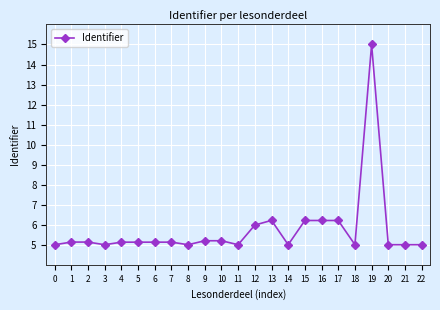

What is the difference between the values at 6 and 19?

9.9